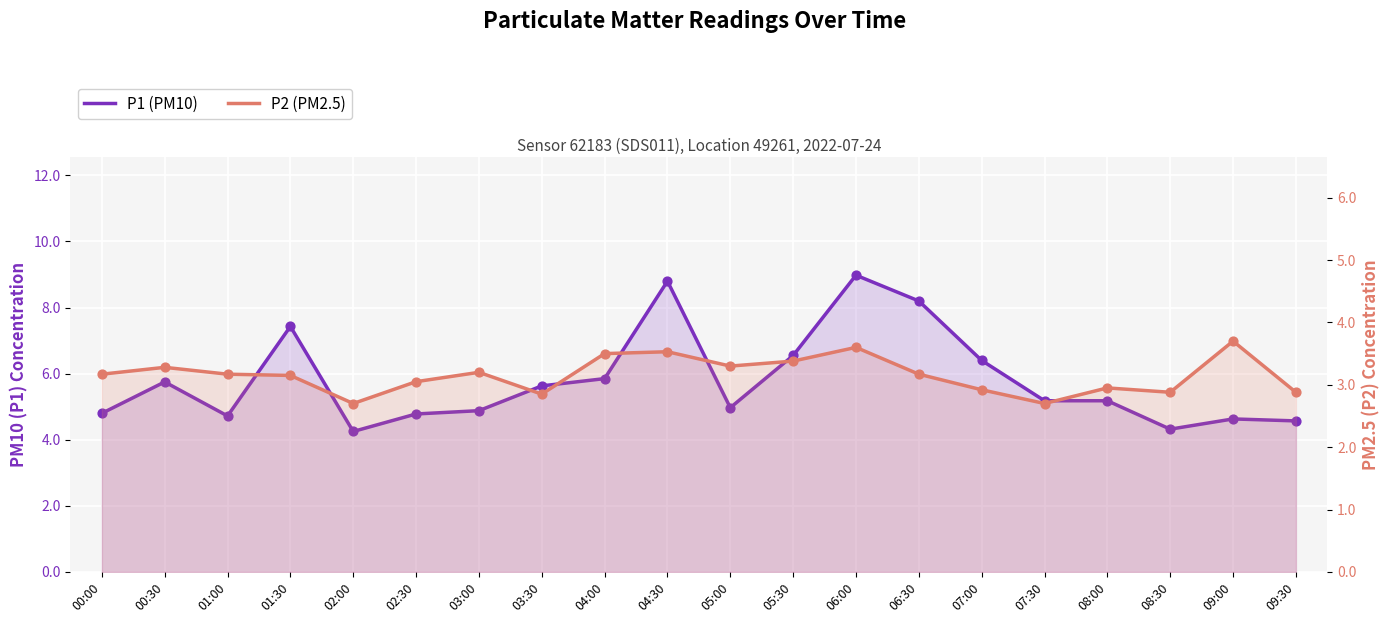

At which category is the sum across all series the highest?

06:00